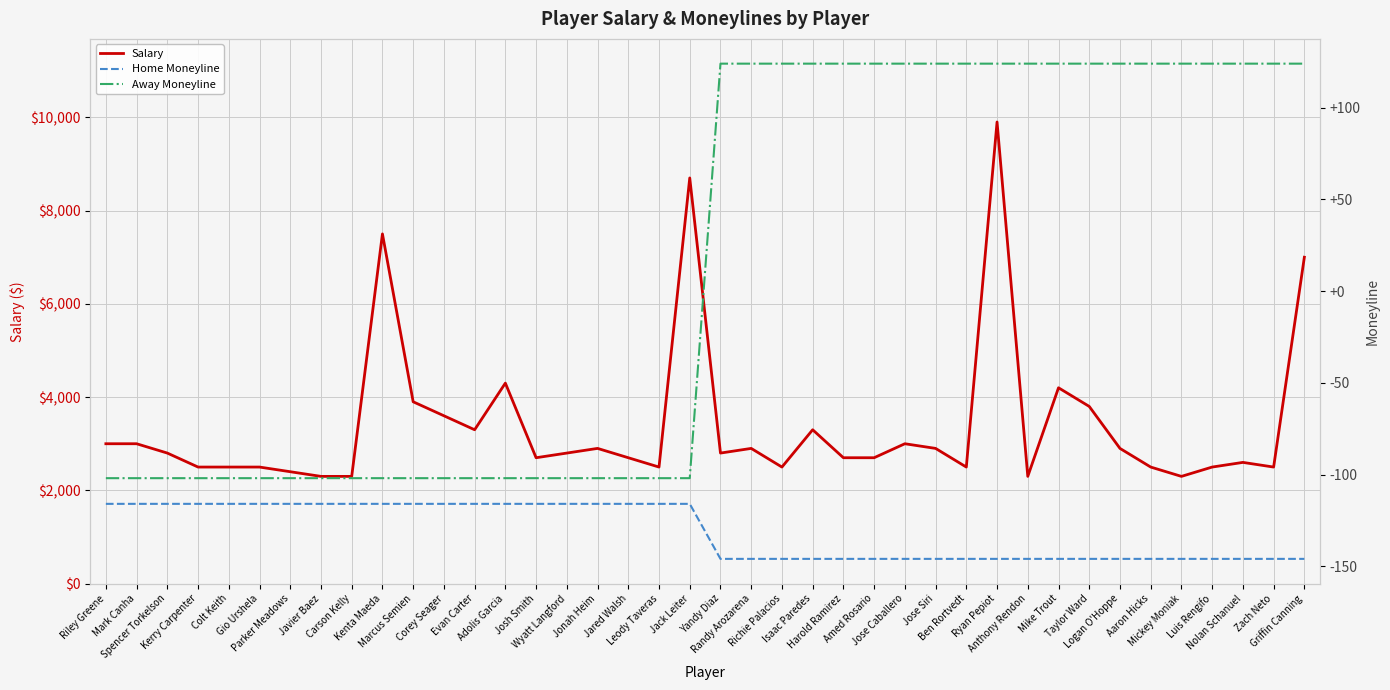

What is the label of the 9th point from the right?

Mike Trout